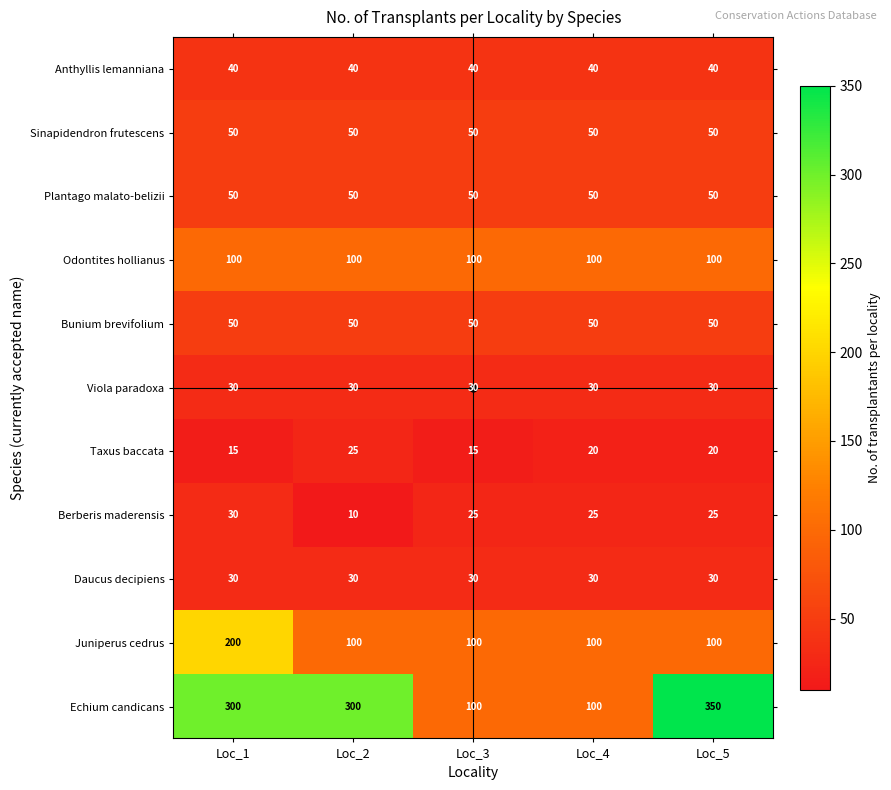

How many distinct data groups are displayed?

11